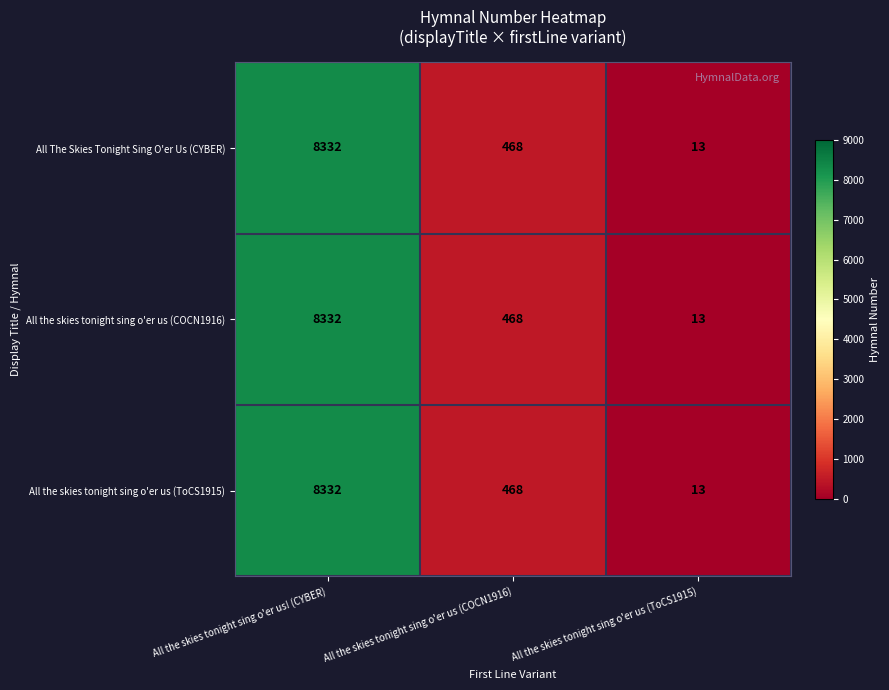

At which category does the chart reach its peak across all series?

All the skies tonight sing o'er us! (CYBER)